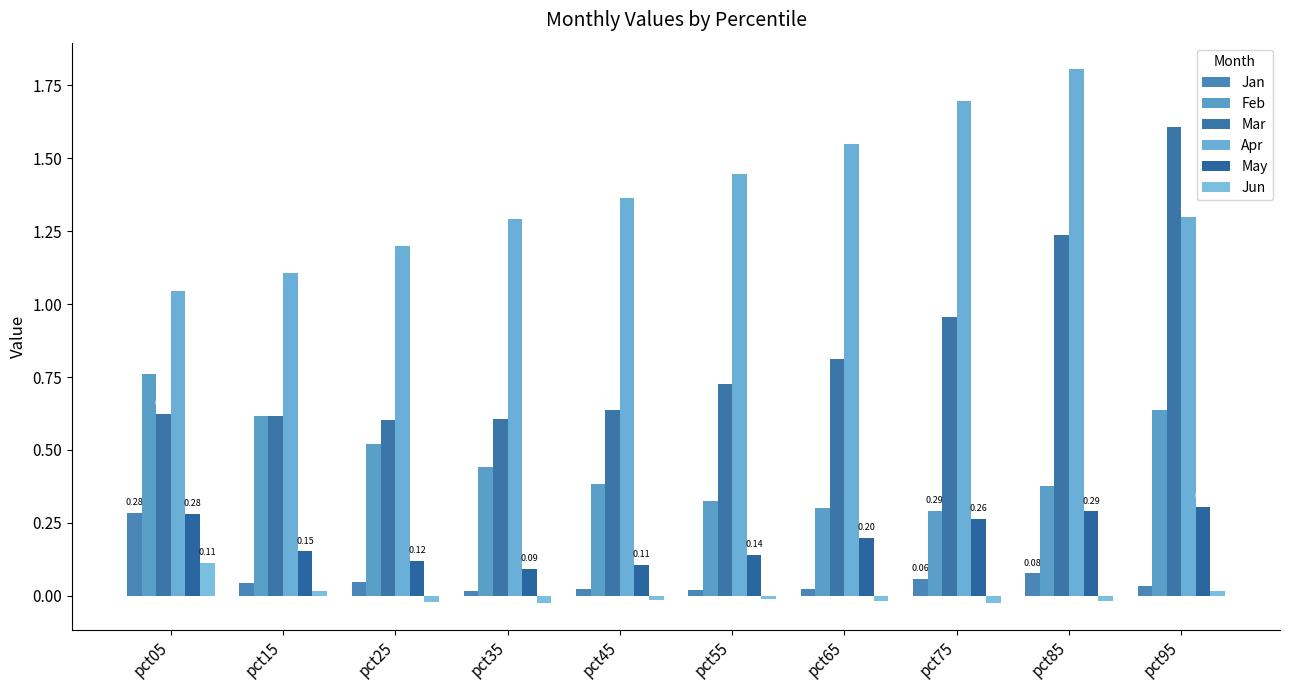

What is the difference between the highest and lowest values at pct35?

1.3